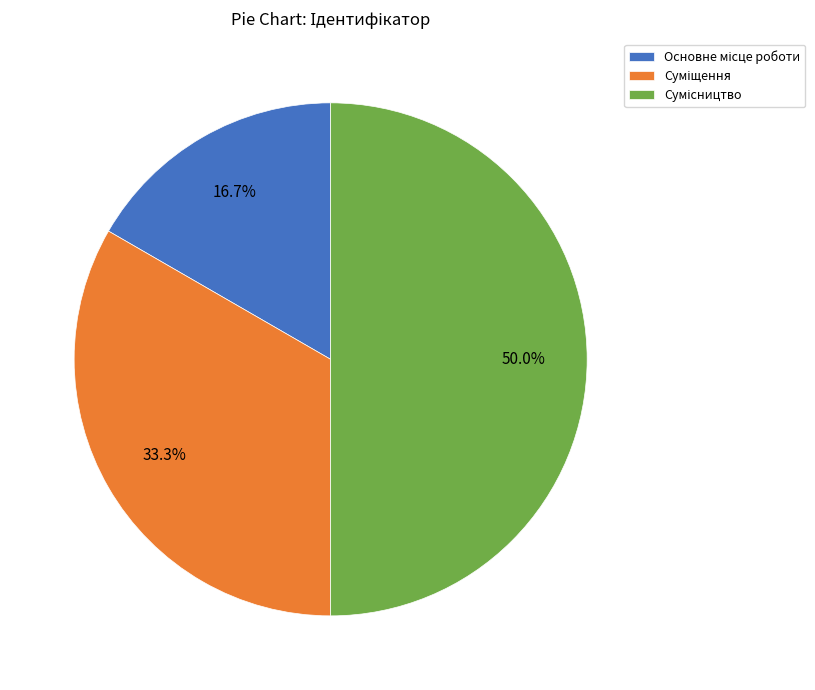

Rank the categories by value from highest to lowest.

Сумісництво, Суміщення, Основне місце роботи